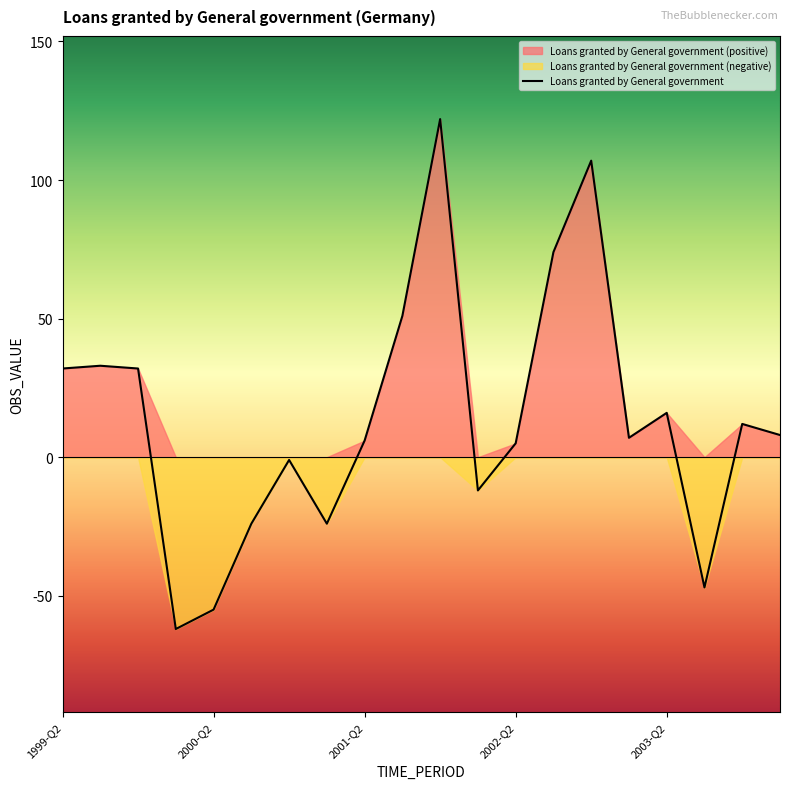

What is the change in value from 2000-Q2 to 2001-Q1?

+31